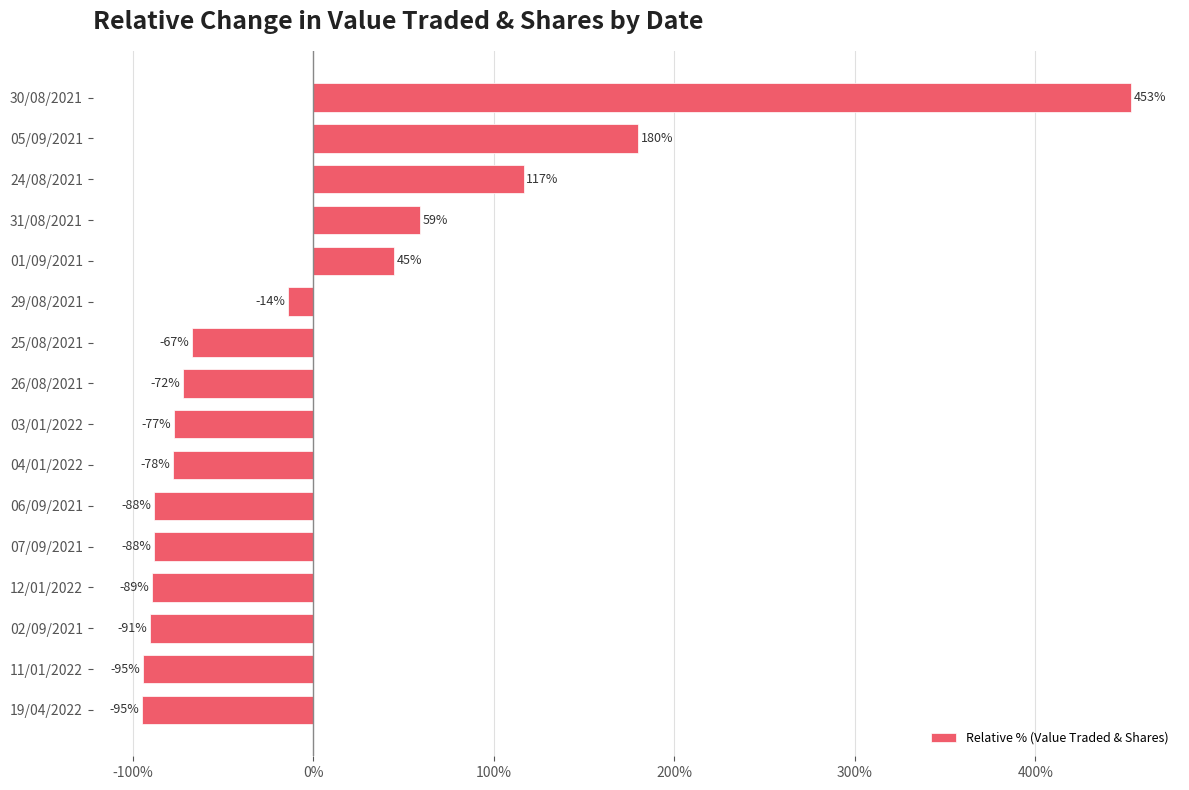

At which label is the value closest to 179?

05/09/2021